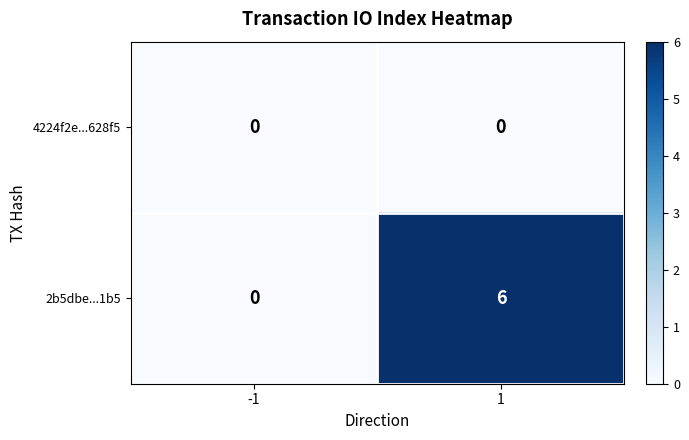

At how many categories does at least one series exceed 2?

1